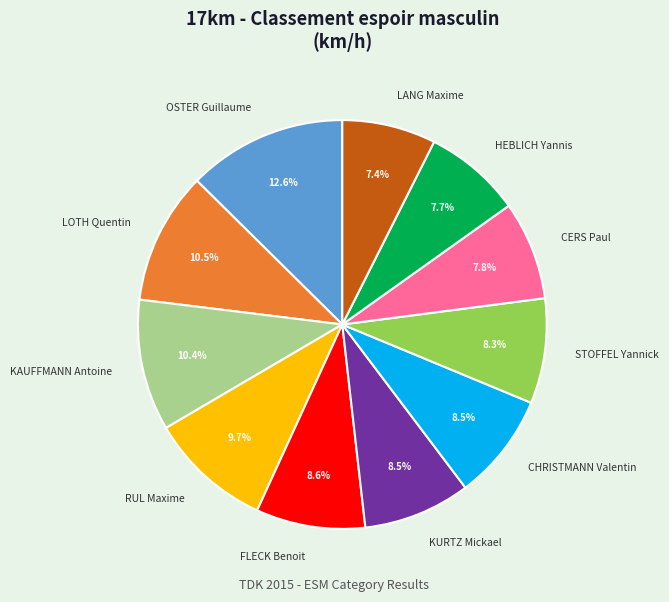

To the nearest percent, what percentage of the pie is FLECK Benoit?

9%